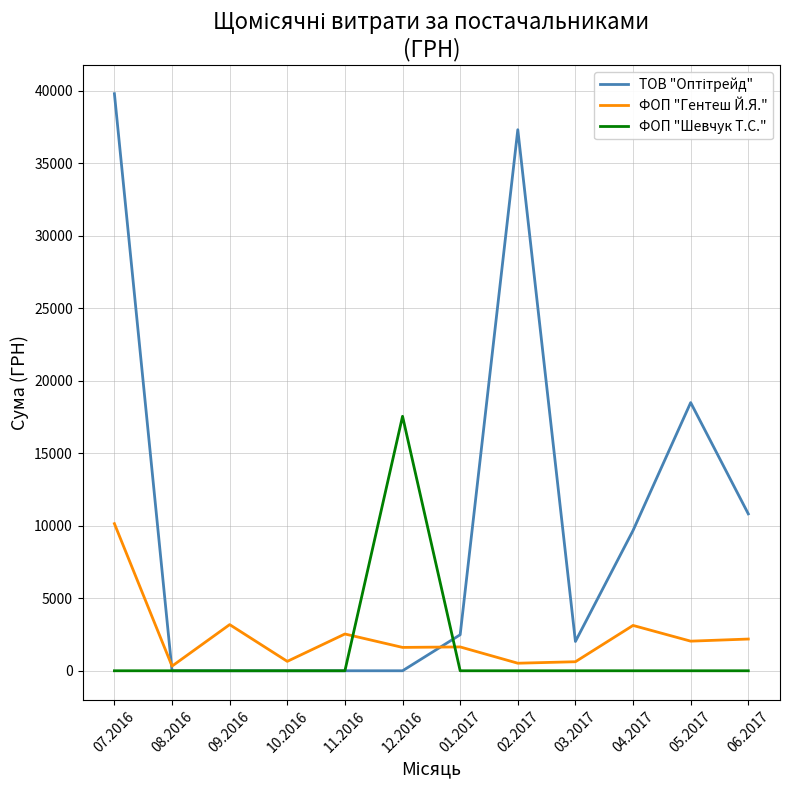

At which category is the sum across all series the highest?

07.2016